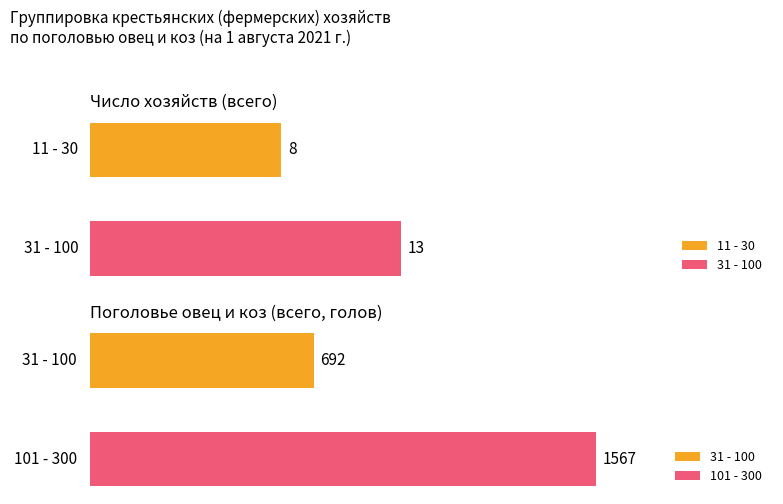

List the series in order of their overall mean, highest first.

Поголовье овец и коз (всего, голов), Число хозяйств (всего)